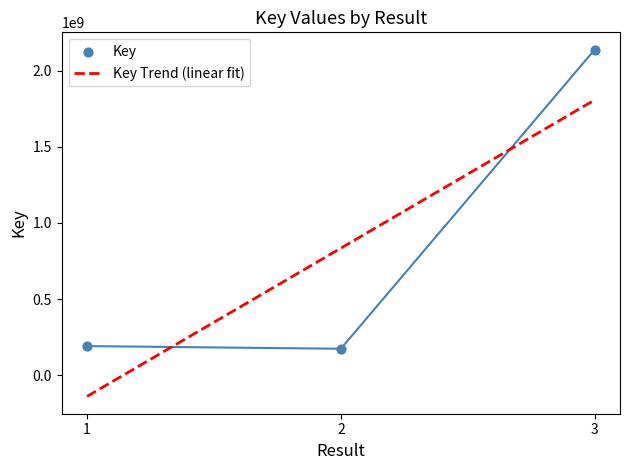

Approximately how many times larger is the value at 1 compared to 2?

1.1